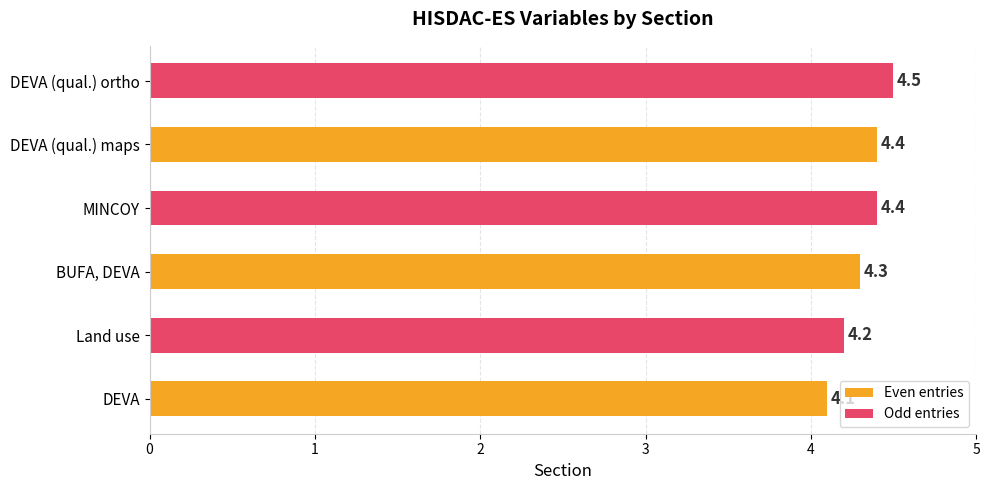

What is the difference between the maximum and minimum values?

0.4